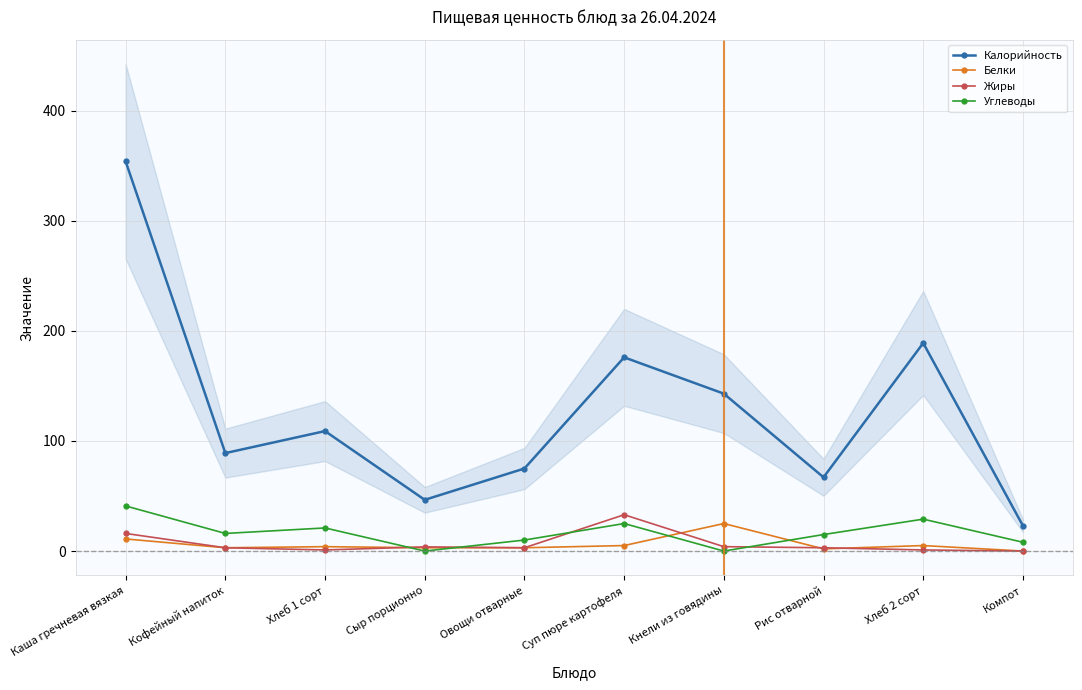

Reading left to right, transcribe all the data shown in this chart.

Калорийность: Каша гречневая вязкая=354.0	Кофейный напиток=89.0	Хлеб 1 сорт=109.0	Сыр порционно=46.5	Овощи отварные=75.0	Суп пюре картофеля=176.0	Кнели из говядины=143.0	Рис отварной=67.0	Хлеб 2 сорт=189.0	Компот=23.0
Белки: Каша гречневая вязкая=11.0	Кофейный напиток=3.0	Хлеб 1 сорт=4.0	Сыр порционно=3.0	Овощи отварные=3.0	Суп пюре картофеля=5.0	Кнели из говядины=25.0	Рис отварной=2.0	Хлеб 2 сорт=5.0	Компот=0.0
Жиры: Каша гречневая вязкая=16.0	Кофейный напиток=3.0	Хлеб 1 сорт=1.0	Сыр порционно=3.8	Овощи отварные=3.0	Суп пюре картофеля=33.0	Кнели из говядины=4.0	Рис отварной=3.0	Хлеб 2 сорт=1.0	Компот=0.0
Углеводы: Каша гречневая вязкая=41.0	Кофейный напиток=16.0	Хлеб 1 сорт=21.0	Сыр порционно=0.0	Овощи отварные=10.0	Суп пюре картофеля=25.0	Кнели из говядины=0.0	Рис отварной=15.0	Хлеб 2 сорт=29.0	Компот=8.0